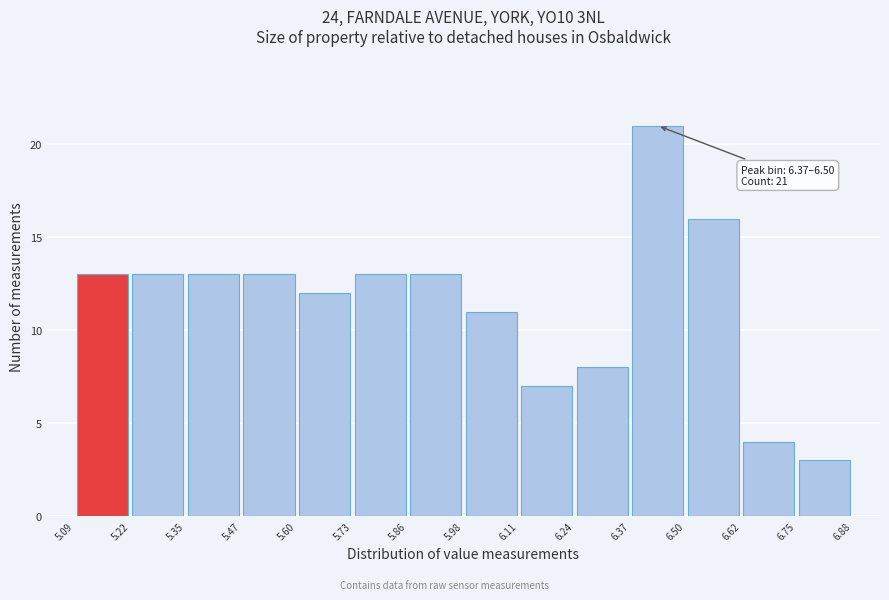

Over which range of the x-axis is the bar tallest?

6.37 to 6.50